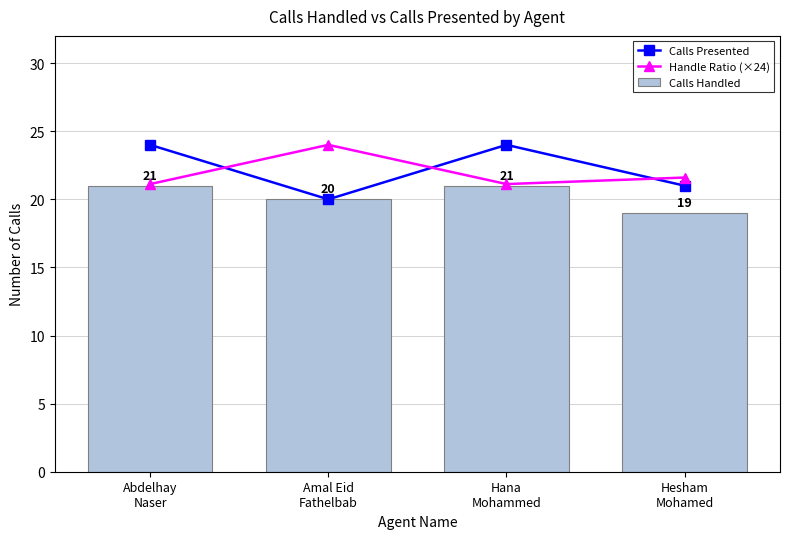

How many values in the Calls Handled series are below 21?

2